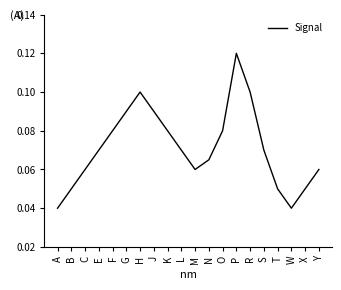

Where is the first local minimum?

M